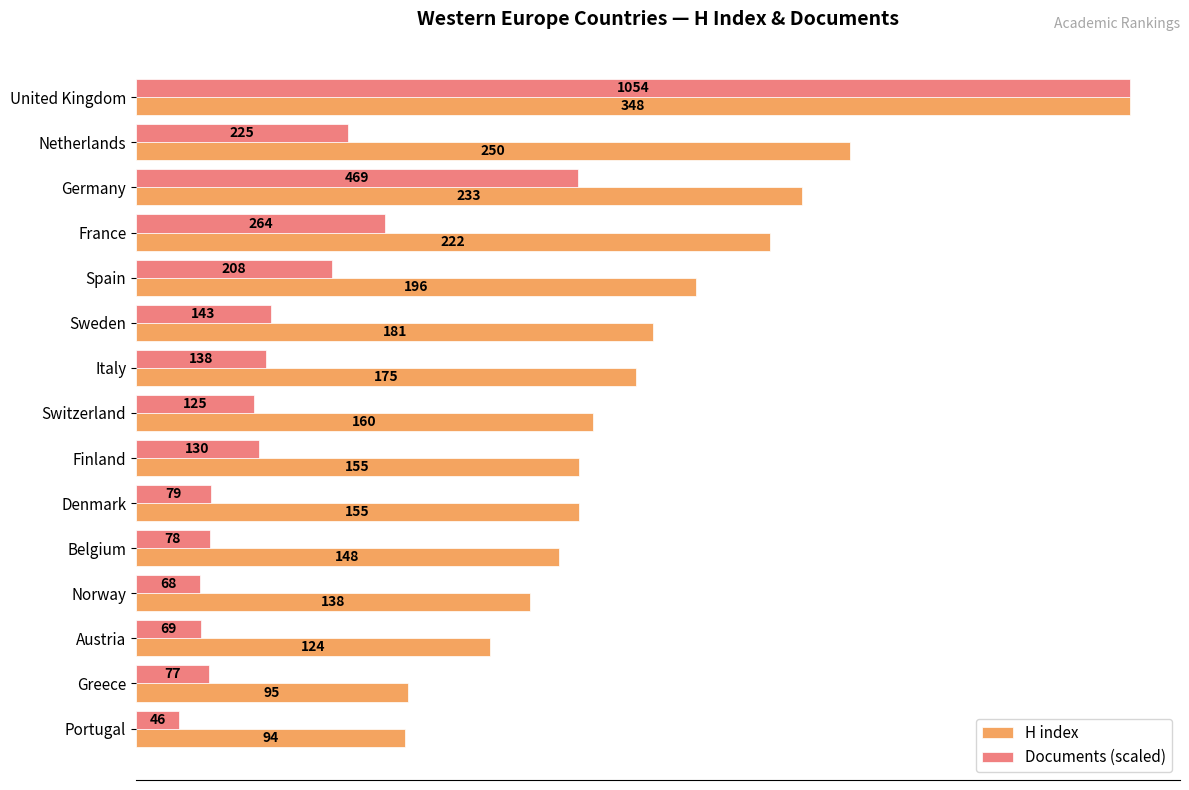

Which category has the highest value across all series?

United Kingdom